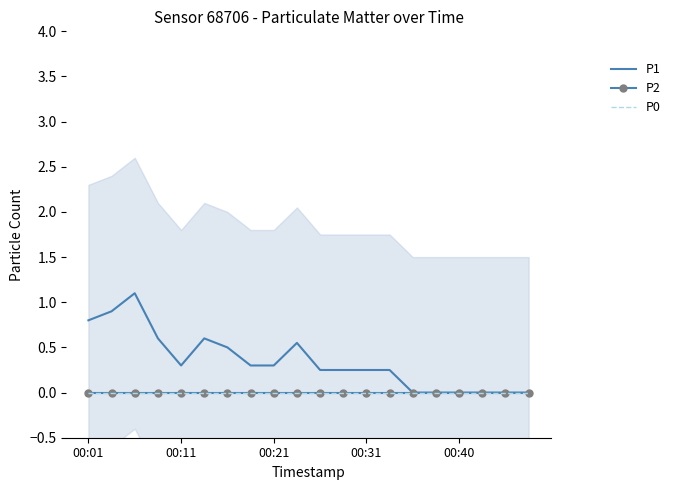

The value of P1 at 00:01 is 0.8. True or false?

True